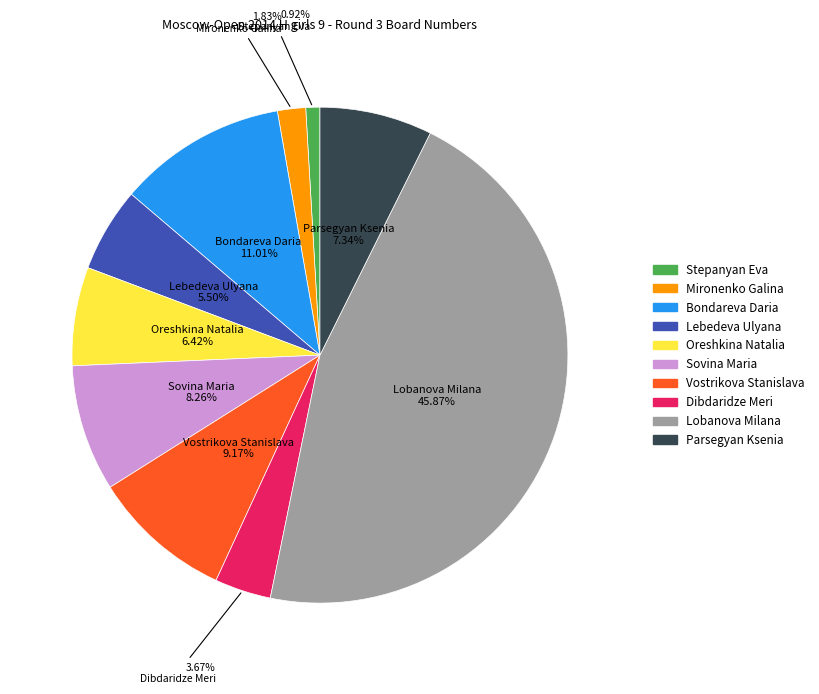

To the nearest percent, what is the difference between the largest and smallest slice percentages?

45%